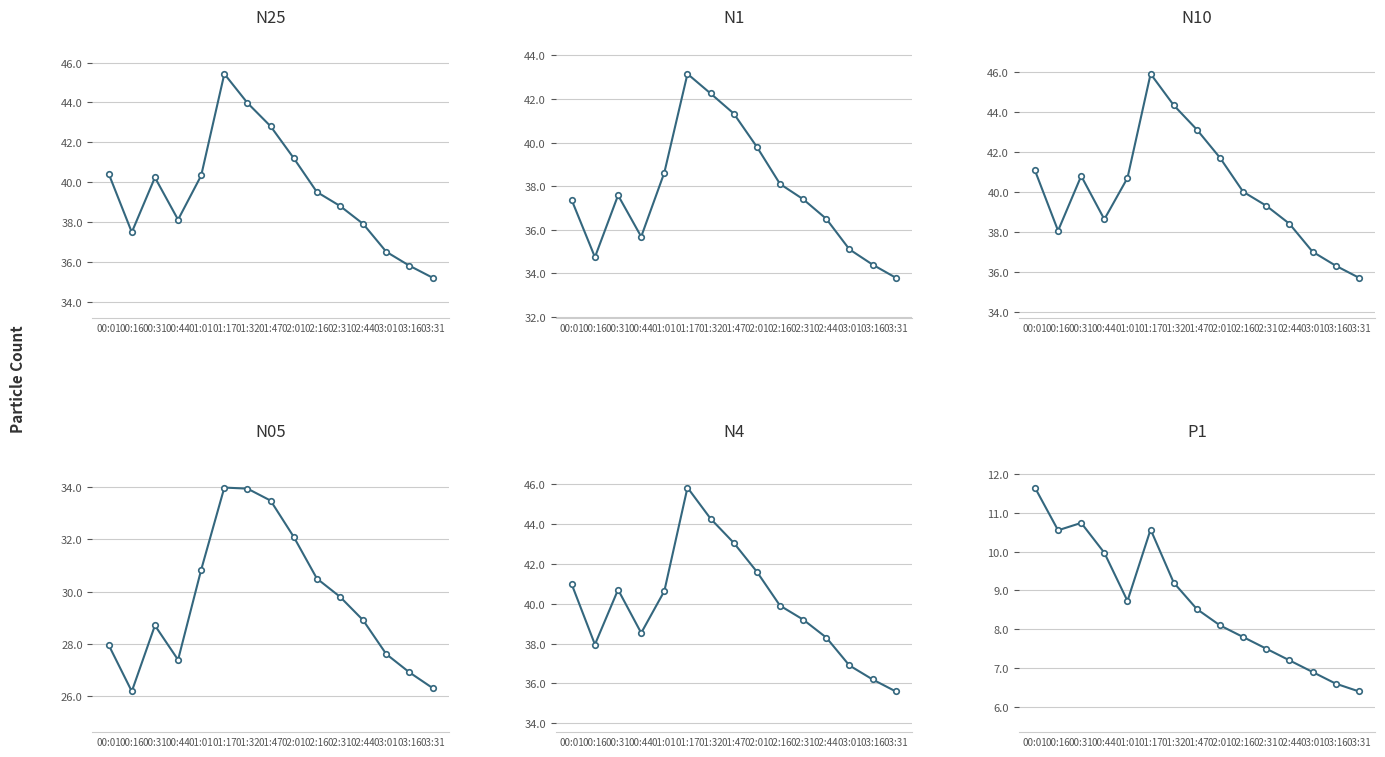

What is the maximum value shown in the chart?

45.9